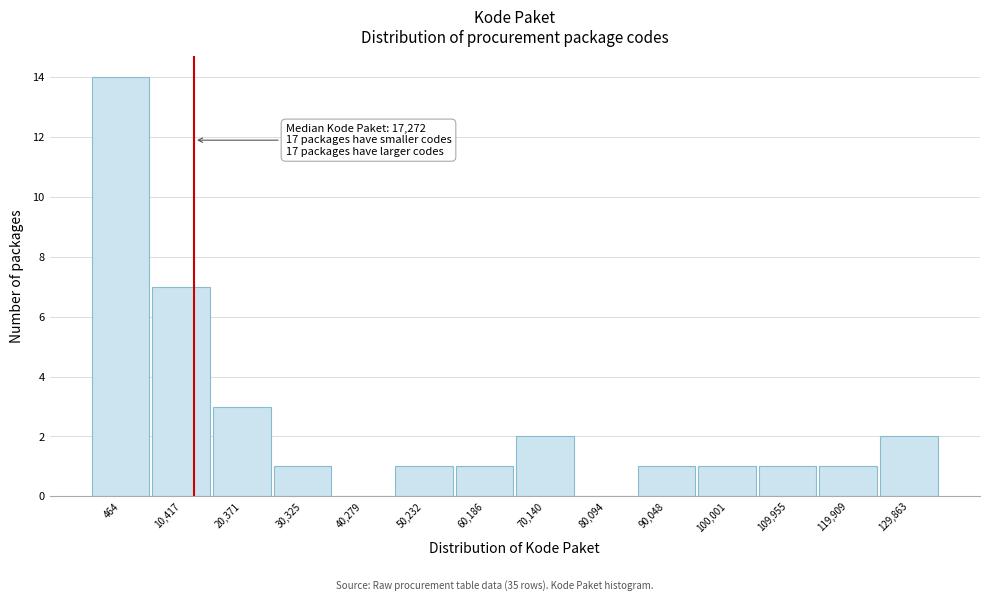

Reading left to right, what are all the values shown in this chart?

464=14	10,417=7	20,371=3	30,325=1	40,279=0	50,232=1	60,186=1	70,140=2	80,094=0	90,048=1	100,001=1	109,955=1	119,909=1	129,863=2